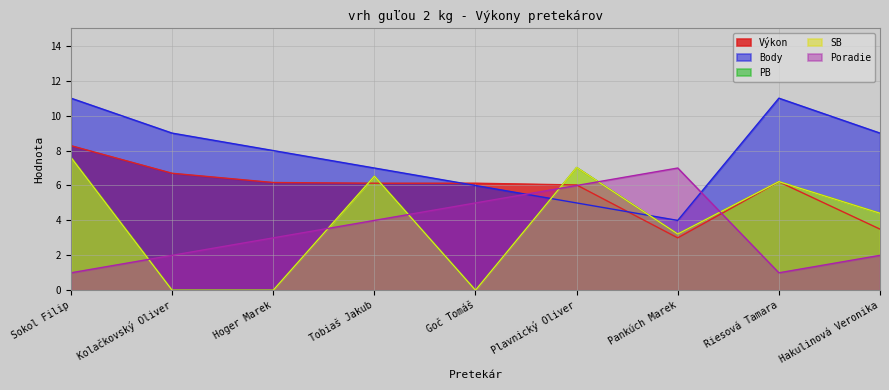

True or false: PB and Výkon intersect in this chart.

True